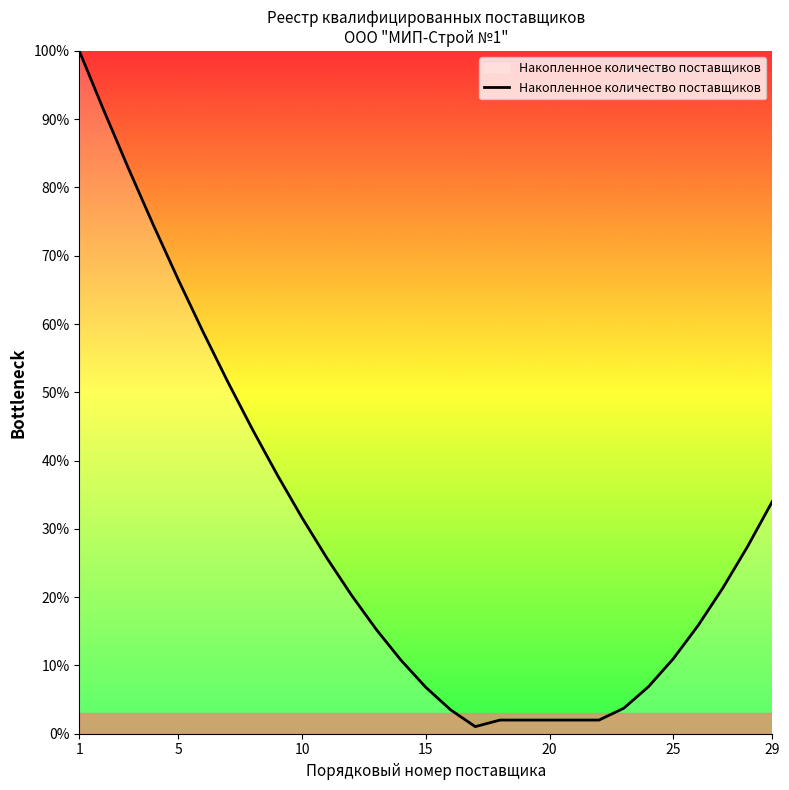

Does the chart have visible grid lines?

No